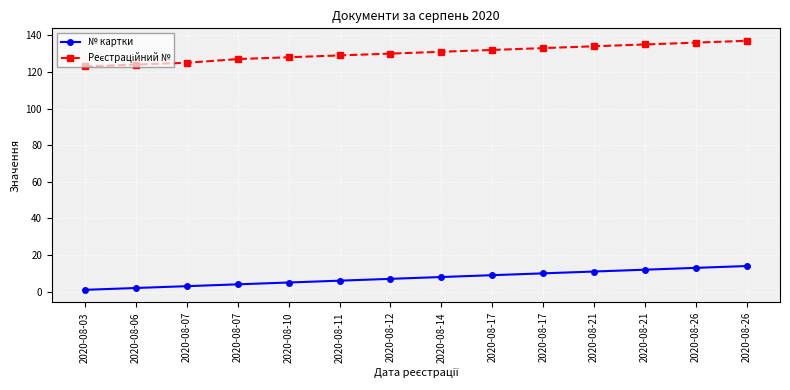

How many data points does each series have?

14